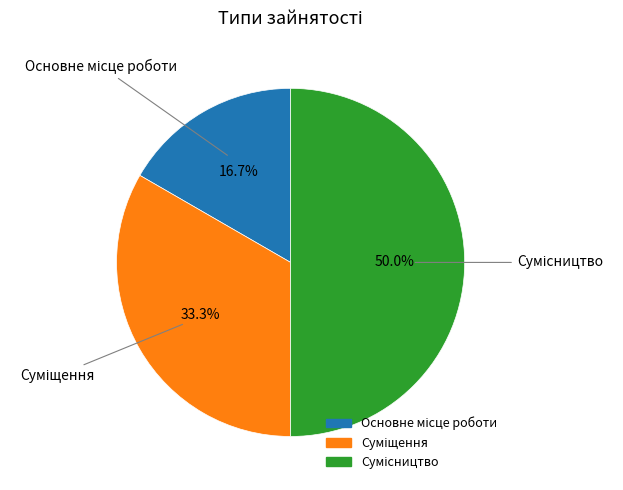

How many segments does this pie chart have?

3